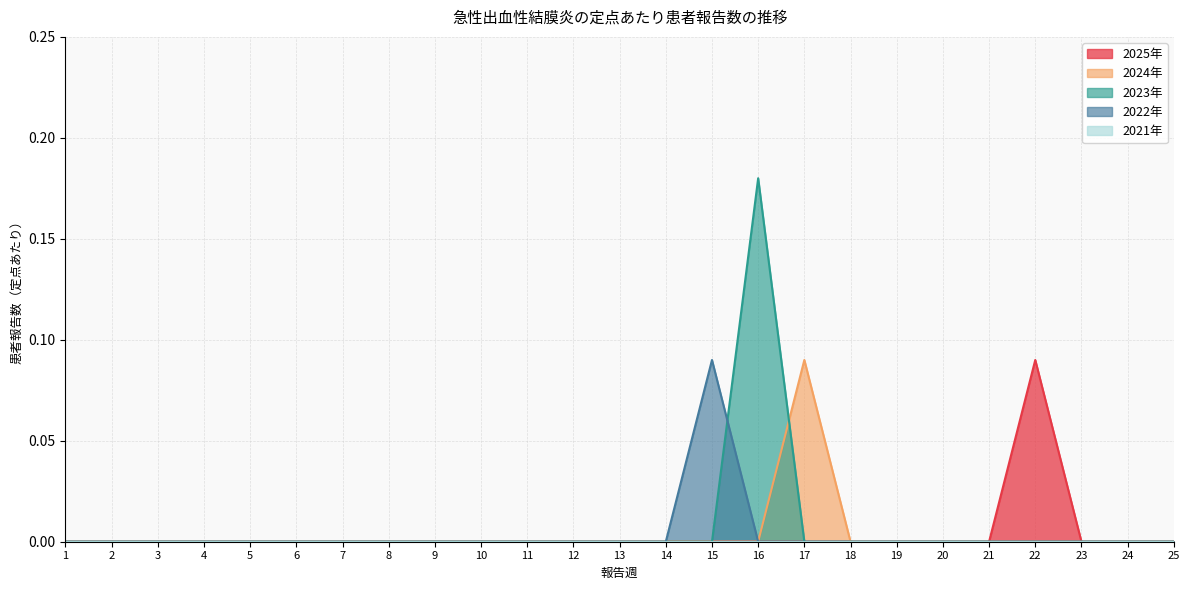

Which series has the largest total across all categories?

2023年